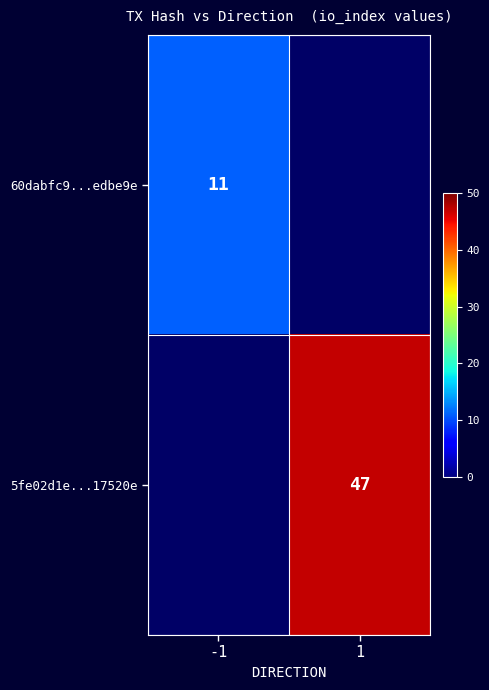

Is the value of 60dabfc9...edbe9e at -1 greater than the value of 5fe02d1e...17520e at 1?

No